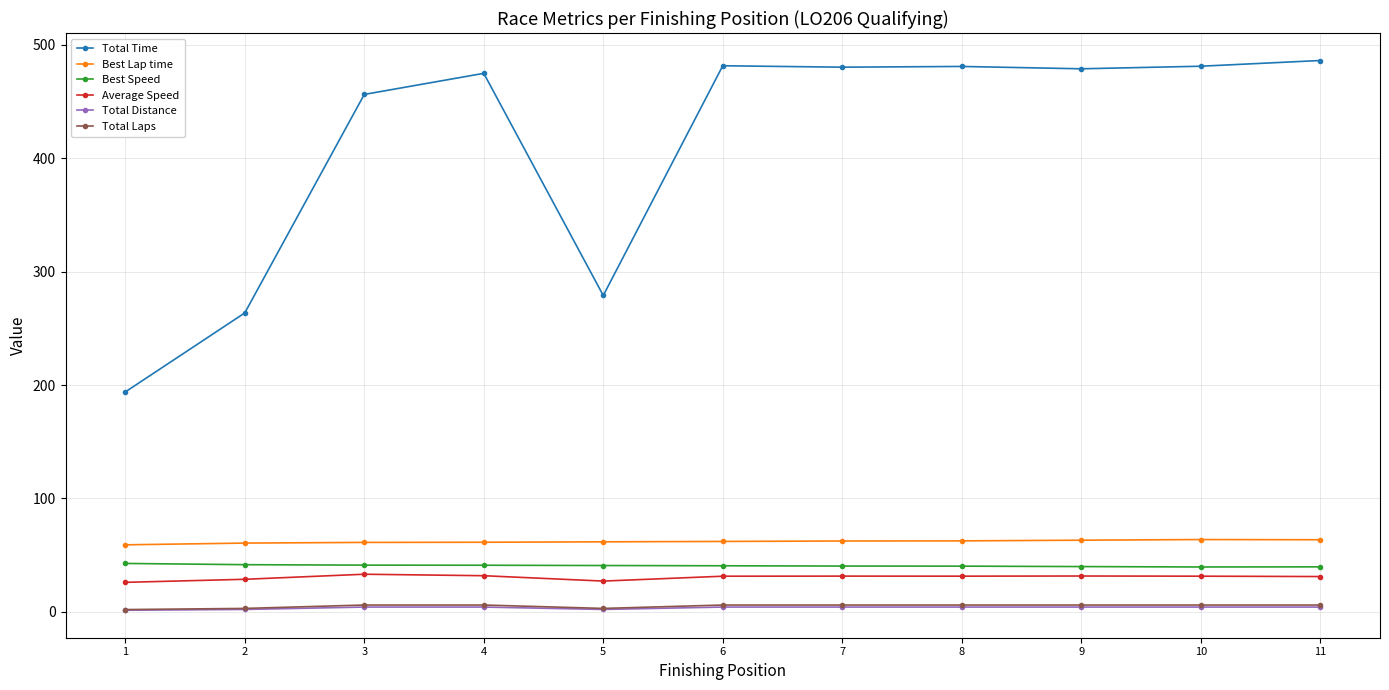

Is this an area chart (filled region under the line)?

No